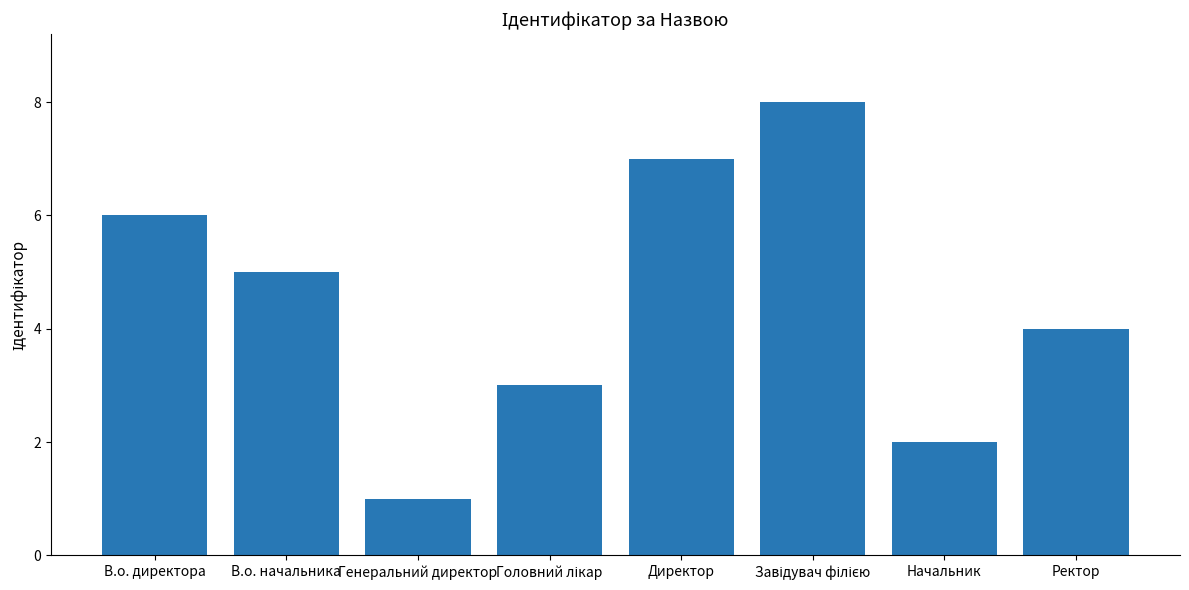

What is the difference between the maximum and minimum values?

7